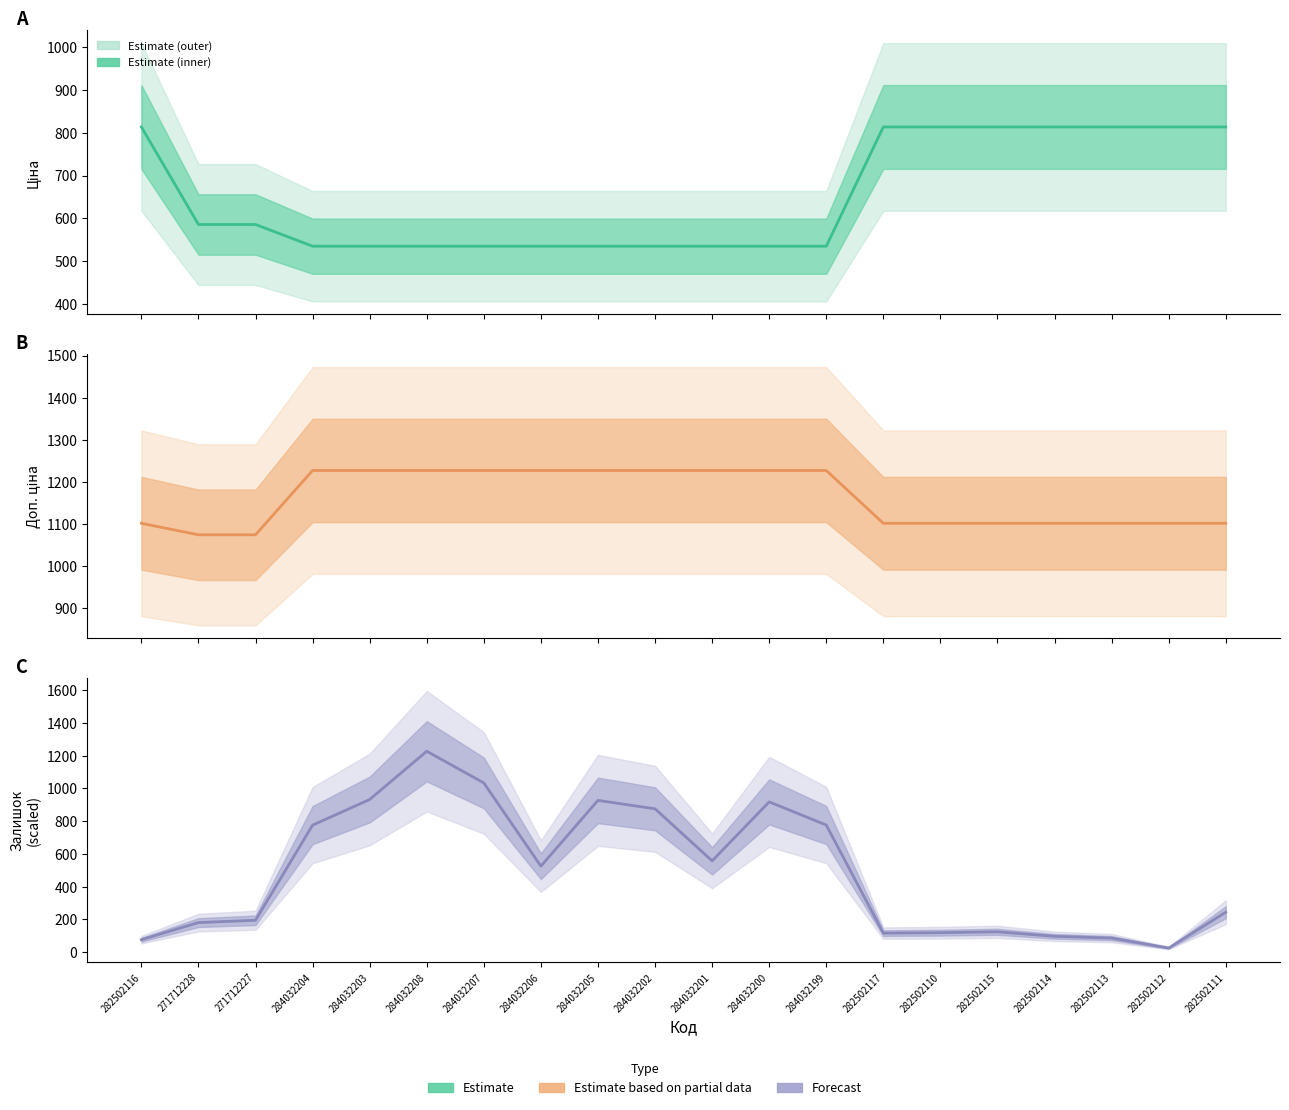

Reading right to left, transcribe all the data shown in this chart.

Ціна: 282502111=813.0	282502112=813.0	282502113=813.0	282502114=813.0	282502115=813.0	282502110=813.0	282502117=813.0	284032199=535.4	284032200=535.4	284032201=535.4	284032202=535.4	284032205=535.4	284032206=535.4	284032207=535.4	284032208=535.4	284032203=535.4	284032204=535.4	271712227=586.0	271712228=586.0	282502116=813.0
Доп. ціна: 282502111=1101.8	282502112=1101.8	282502113=1101.8	282502114=1101.8	282502115=1101.8	282502110=1101.8	282502117=1101.8	284032199=1227.2	284032200=1227.2	284032201=1227.2	284032202=1227.2	284032205=1227.2	284032206=1227.2	284032207=1227.2	284032208=1227.2	284032203=1227.2	284032204=1227.2	271712227=1074.5	271712228=1074.5	282502116=1101.8
Залишок: 282502111=243.8	282502112=24.9	282502113=85.6	282502114=96.4	282502115=124.1	282502110=118.7	282502117=115.9	284032199=776.4	284032200=917.8	284032201=557.5	284032202=875.5	284032205=927.0	284032206=525.0	284032207=1033.7	284032208=1227.2	284032203=932.4	284032204=775.8	271712227=194.5	271712228=180.4	282502116=75.9